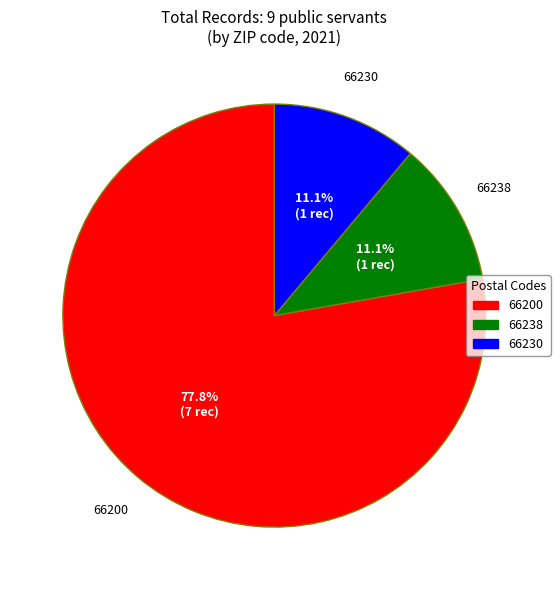

Which slice is the largest?

66200